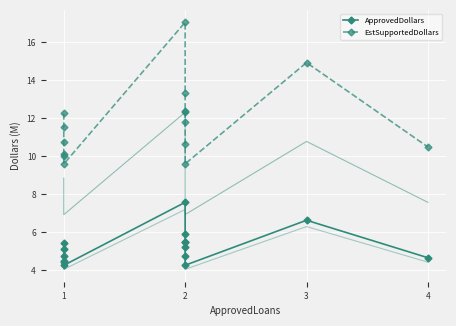

What is the minimum value shown in the chart?

4.3